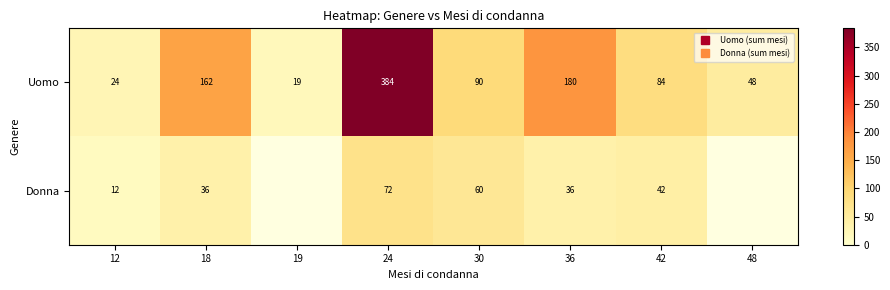

The value of Uomo at 24 is 384.0. True or false?

True